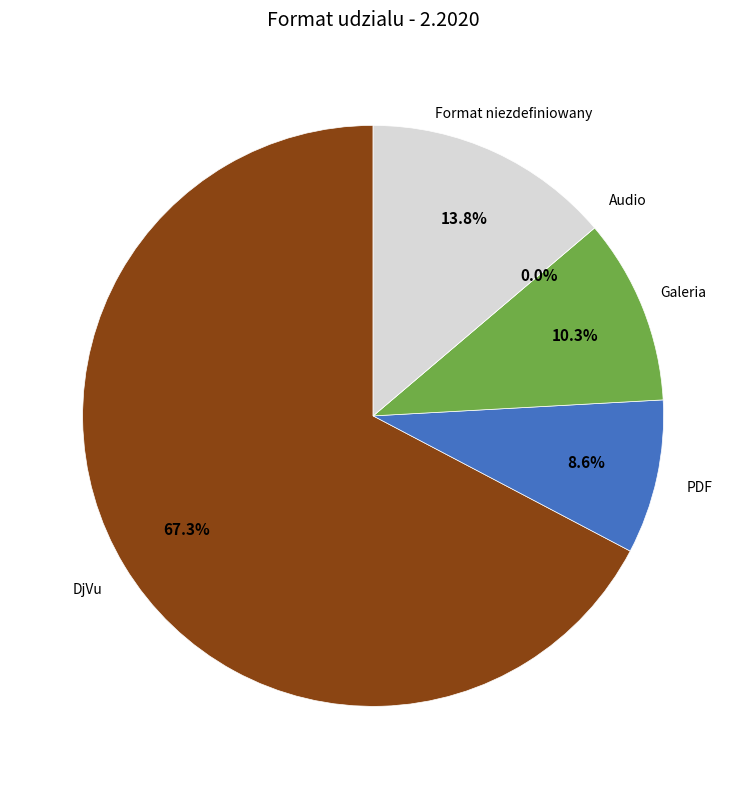

To the nearest percent, what is the average slice percentage?

20%